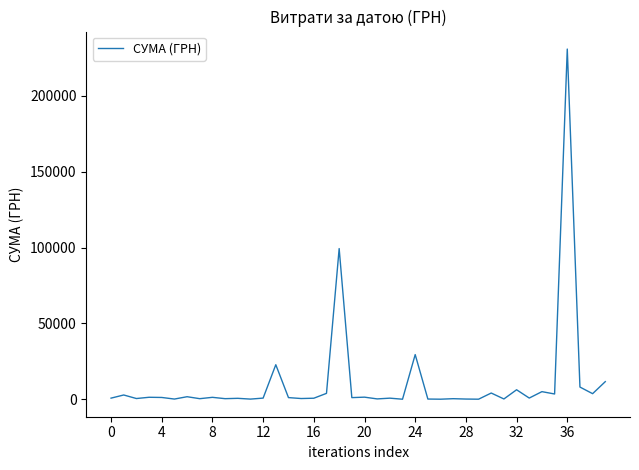

Count the number of data series in this chart.

1